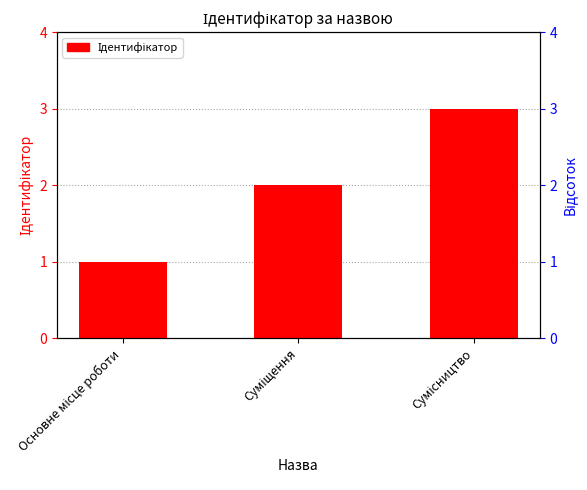

What is the difference between the maximum and minimum values?

2